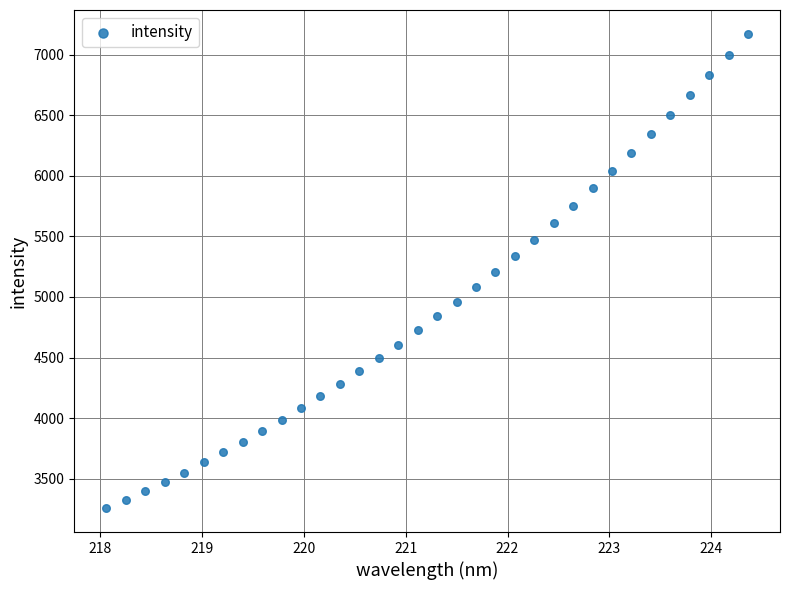

What is the range of X values (max minus min)?

6.3